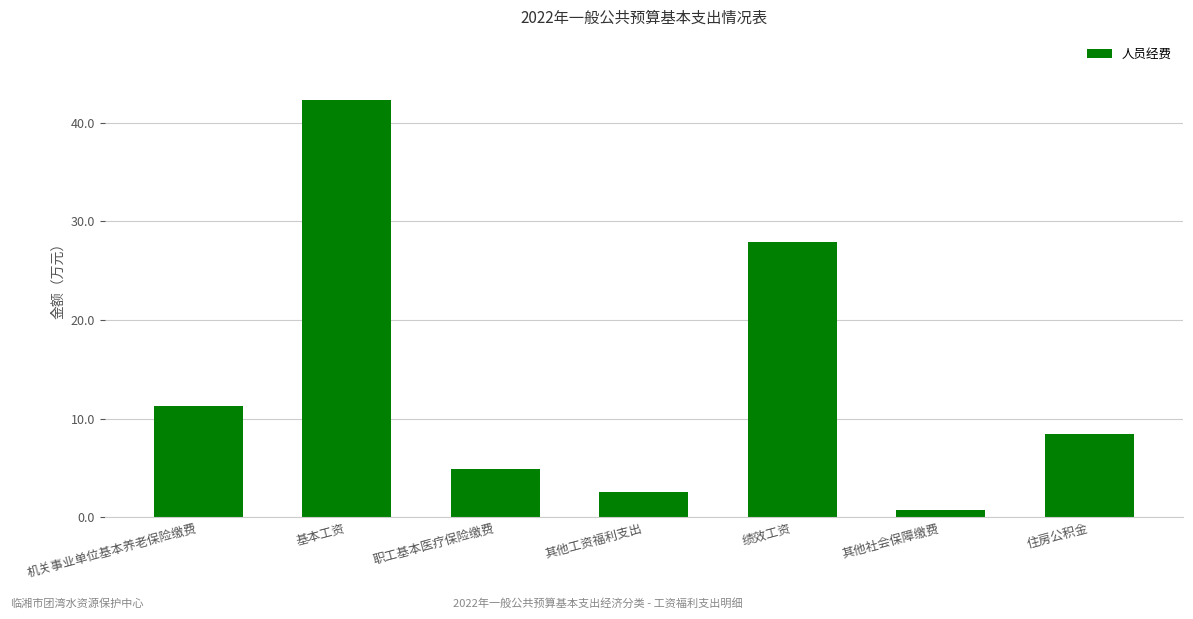

At which category does the chart reach its peak across all series?

基本工资